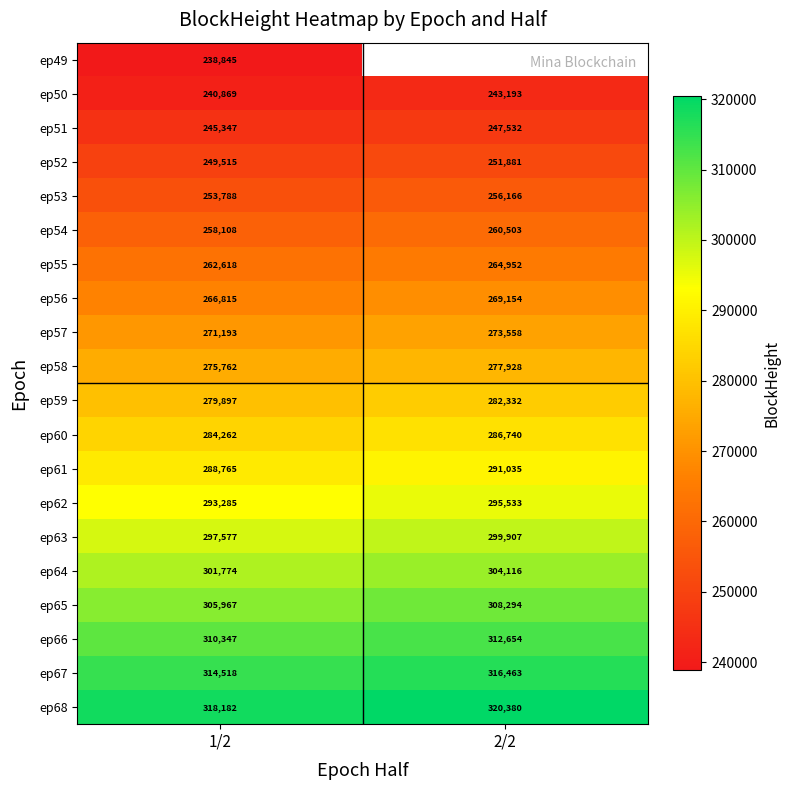

Where is ep65 nearest to the value 307130?

1/2